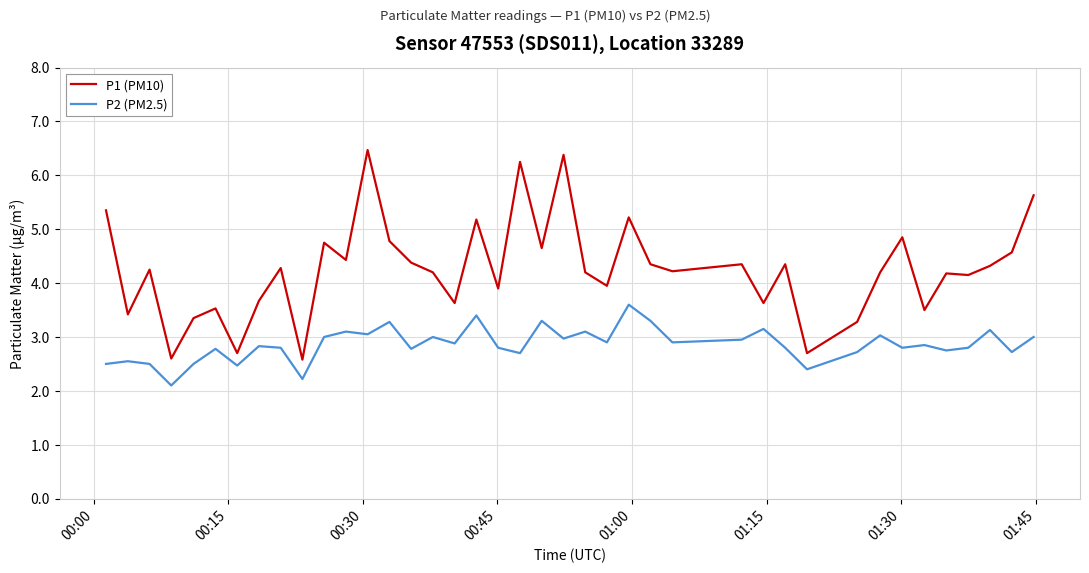

Does the chart have visible grid lines?

Yes